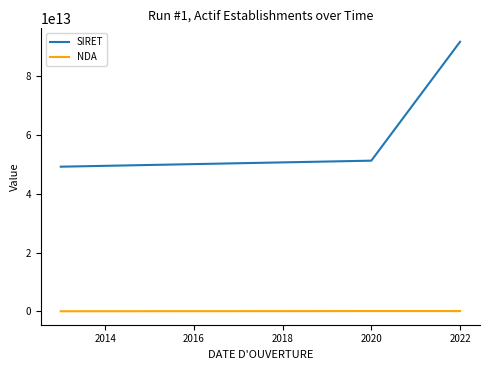

What is the difference between the second highest and minimum values in the SIRET series?

2052974300025